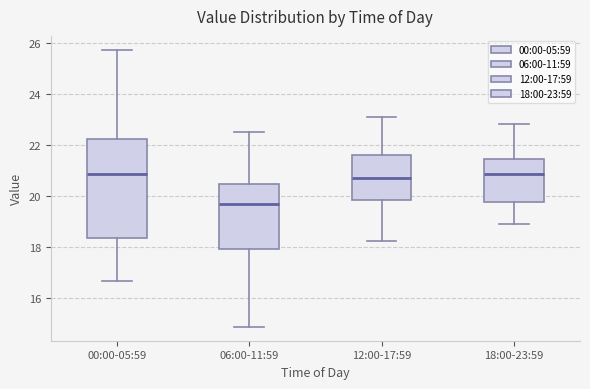

Reading left to right, transcribe this box plot: for each box, give where its median line is, the range the box spans, and where its two whiskers end, as read against the y-axis. The values are not printed on the chart, so give them approximately, as read against the axis.

00:00-05:59: median 20.8, box 18.4 to 22.2, whiskers 16.6 to 25.8
06:00-11:59: median 19.8, box 18.0 to 20.4, whiskers 14.8 to 22.6
12:00-17:59: median 20.6, box 19.8 to 21.6, whiskers 18.2 to 23.2
18:00-23:59: median 20.8, box 19.8 to 21.4, whiskers 19.0 to 22.8